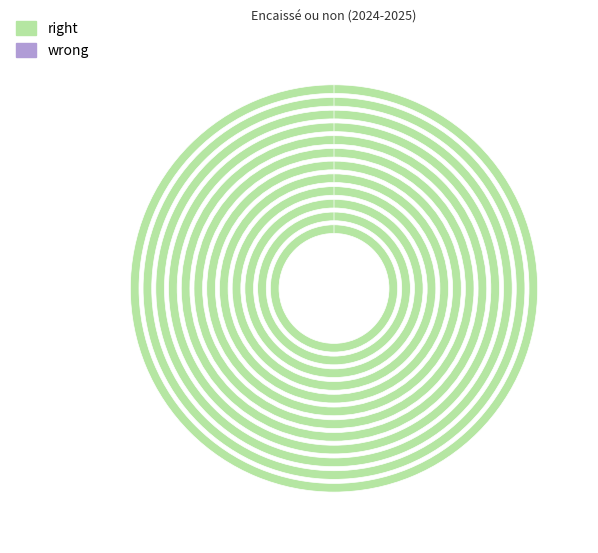

How many segments does this pie chart have?

12